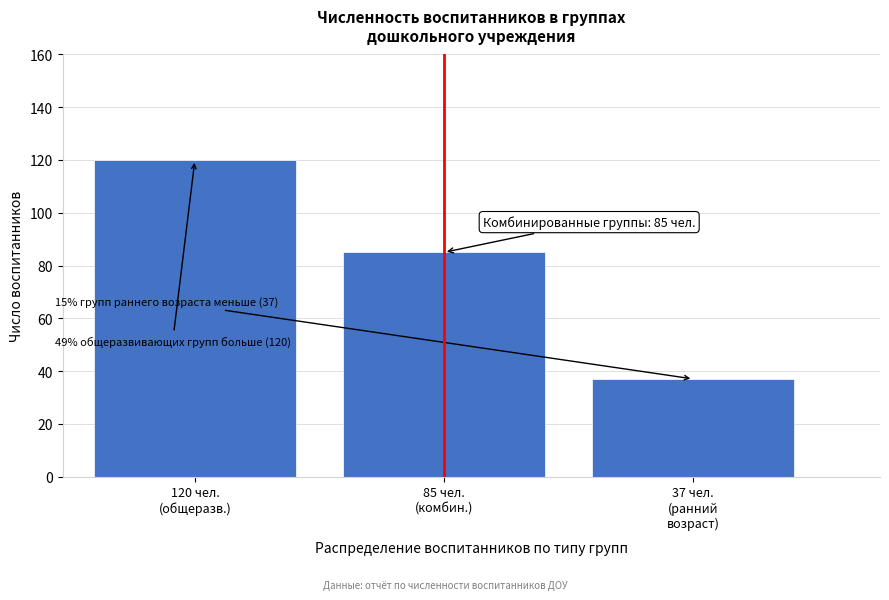

Reading left to right, what are all the values shown in this chart?

120	85	37